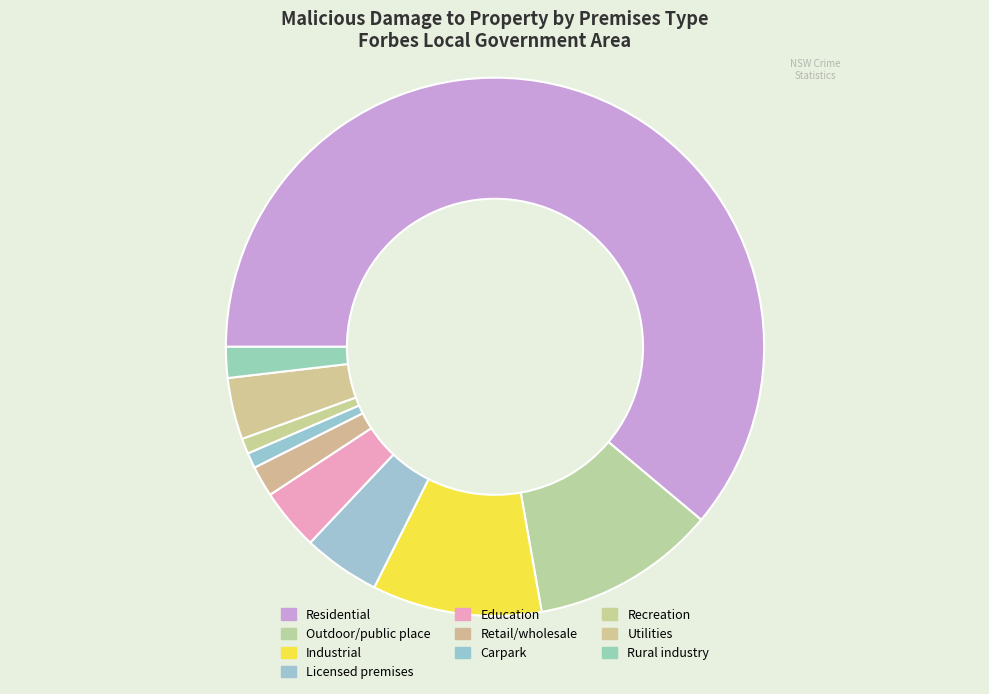

How many segments does this pie chart have?

10